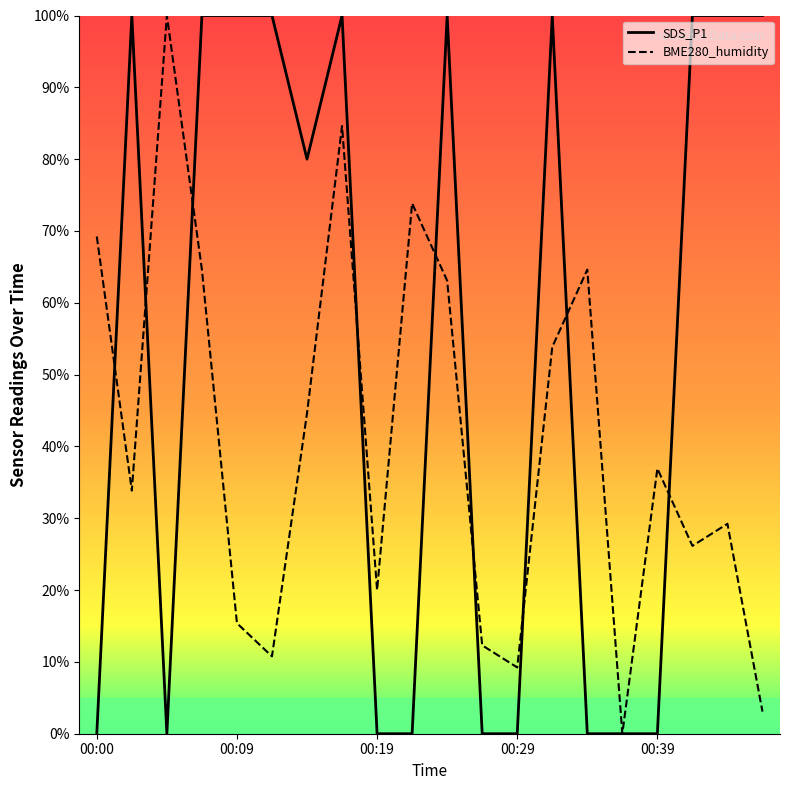

At which category does the chart reach its minimum across all series?

00:00